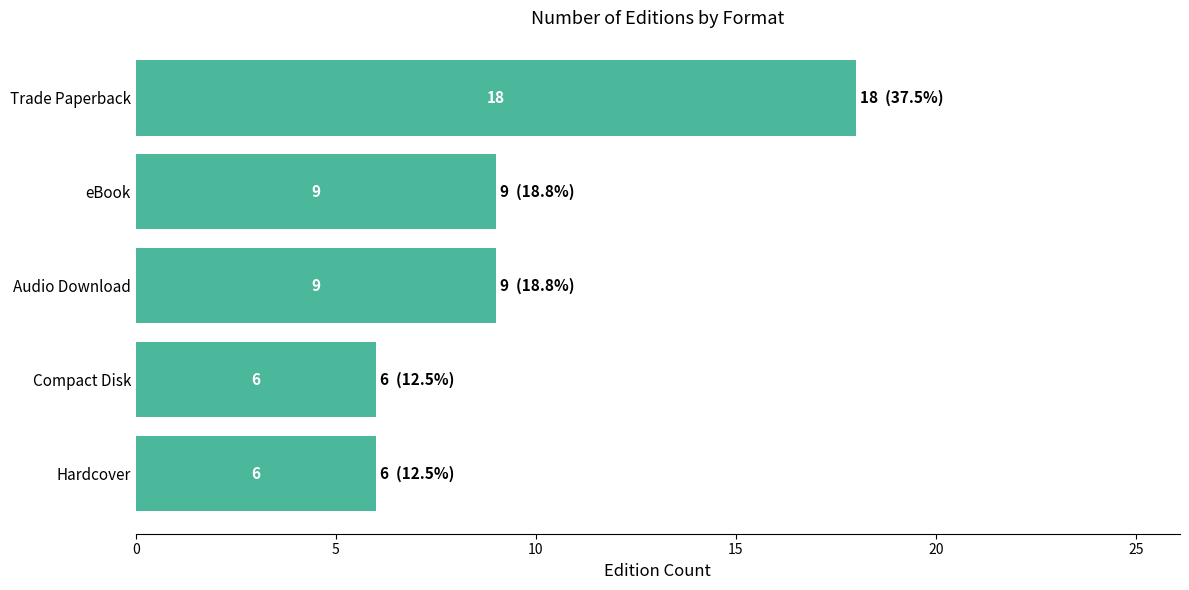

Is it true that the value at eBook is 9?

True